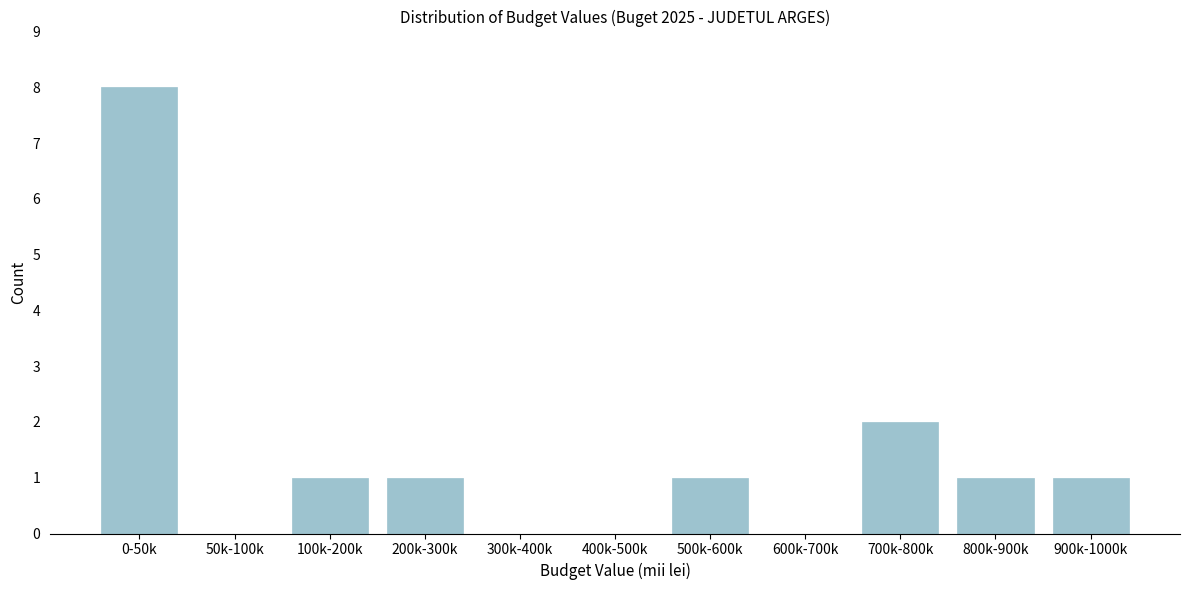

Reading left to right, what are all the values shown in this chart?

0-50k=8	50k-100k=0	100k-200k=1	200k-300k=1	300k-400k=0	400k-500k=0	500k-600k=1	600k-700k=0	700k-800k=2	800k-900k=1	900k-1000k=1